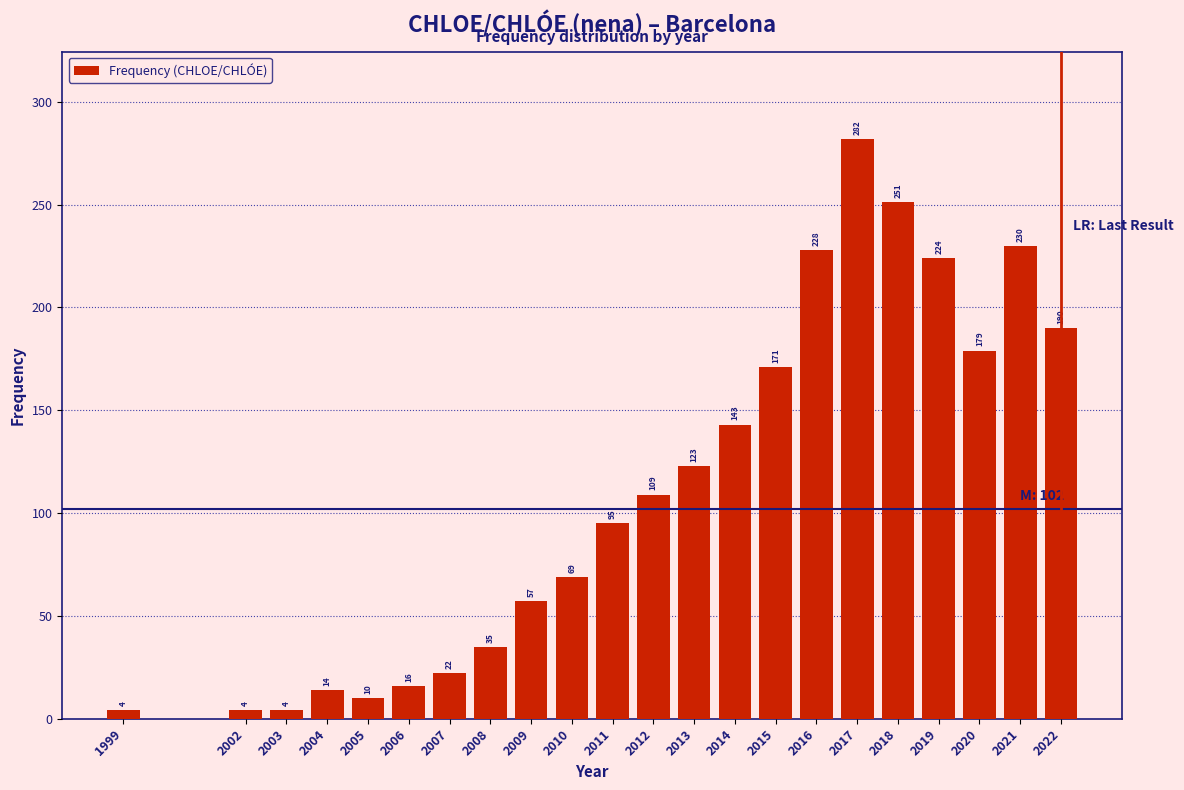

Reading right to left, list all the values displayed in this chart.

2022=190	2021=230	2020=179	2019=224	2018=251	2017=282	2016=228	2015=171	2014=143	2013=123	2012=109	2011=95	2010=69	2009=57	2008=35	2007=22	2006=16	2005=10	2004=14	2003=4	2002=4	1999=4